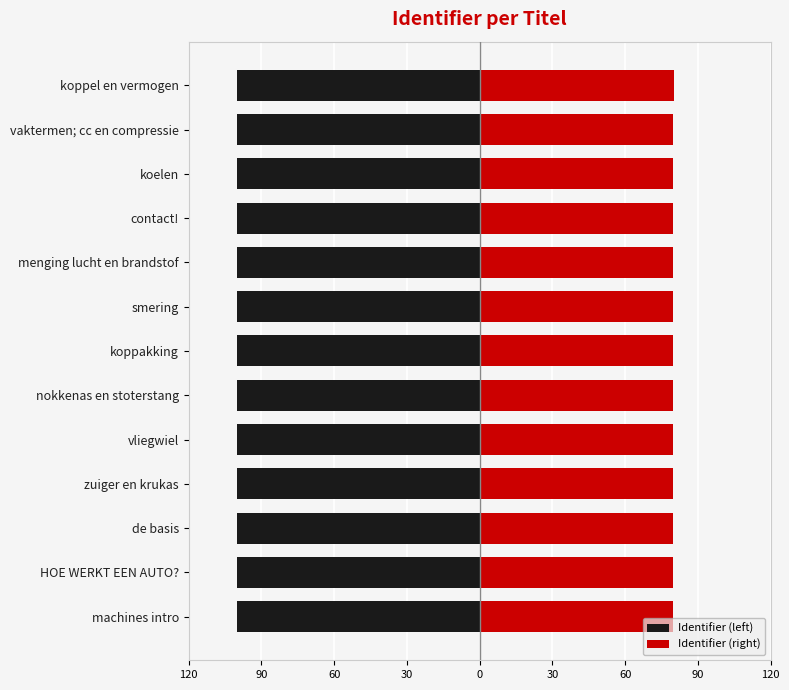

How many bars are there in total?

26